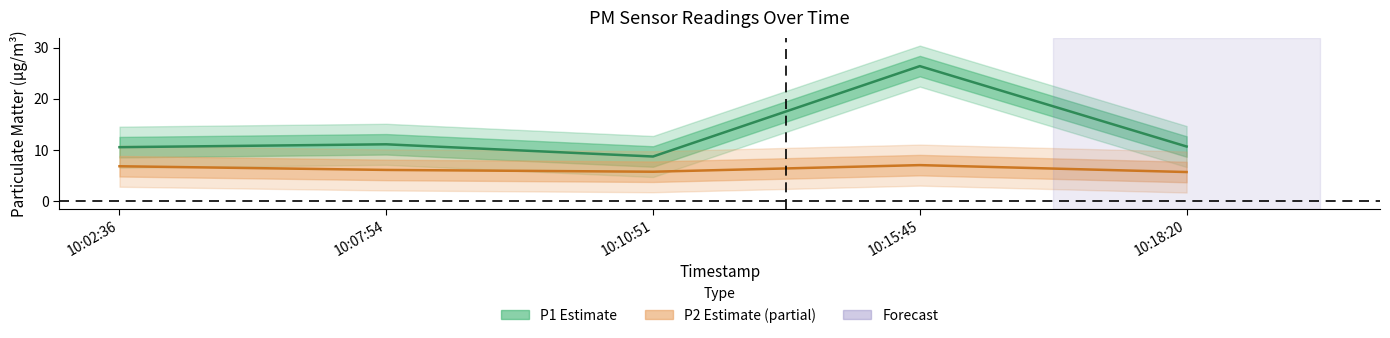

True or false: P2 and P1 intersect in this chart.

False